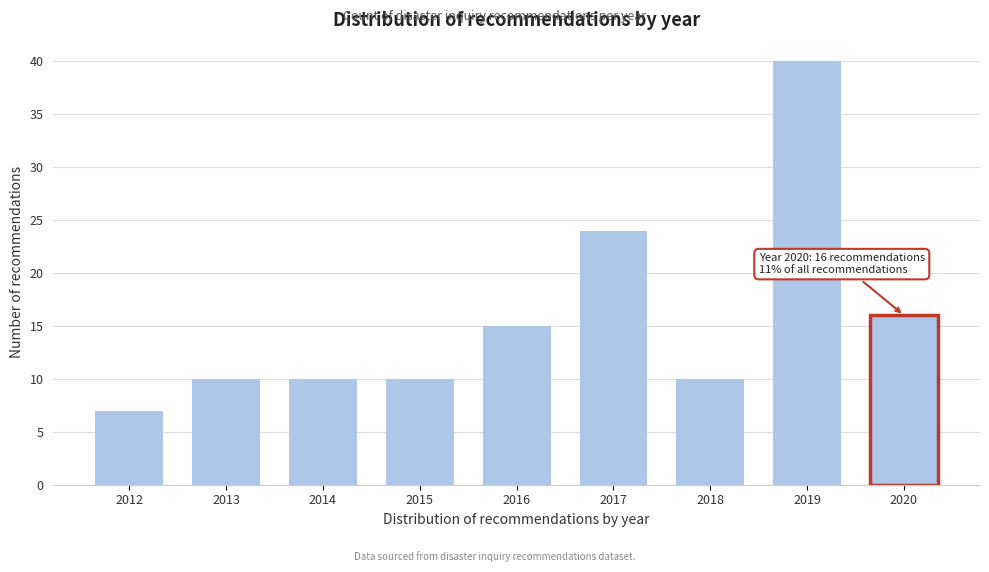

Reading left to right, list all the values displayed in this chart.

2012=7	2013=10	2014=10	2015=10	2016=15	2017=24	2018=10	2019=40	2020=16